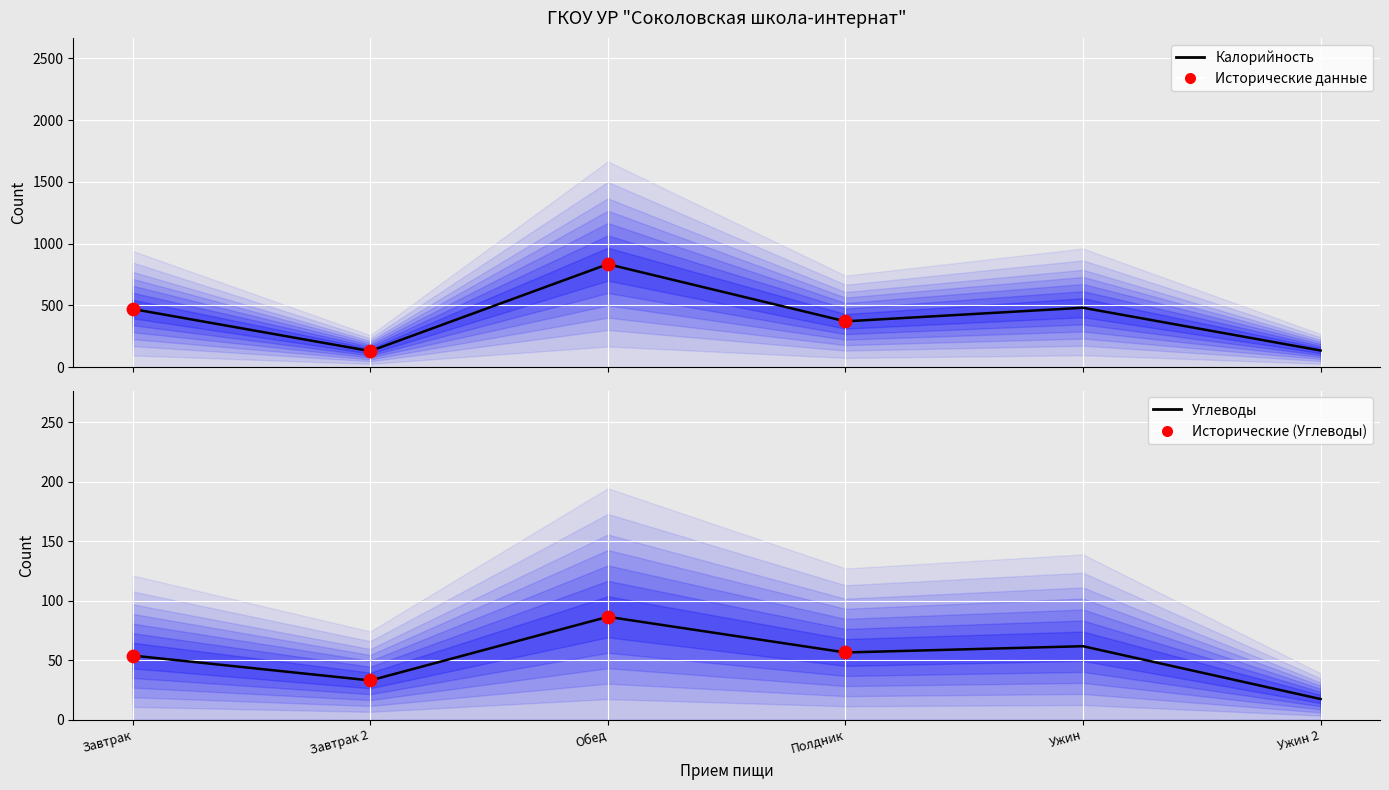

At which category is the sum across all series the highest?

Обед